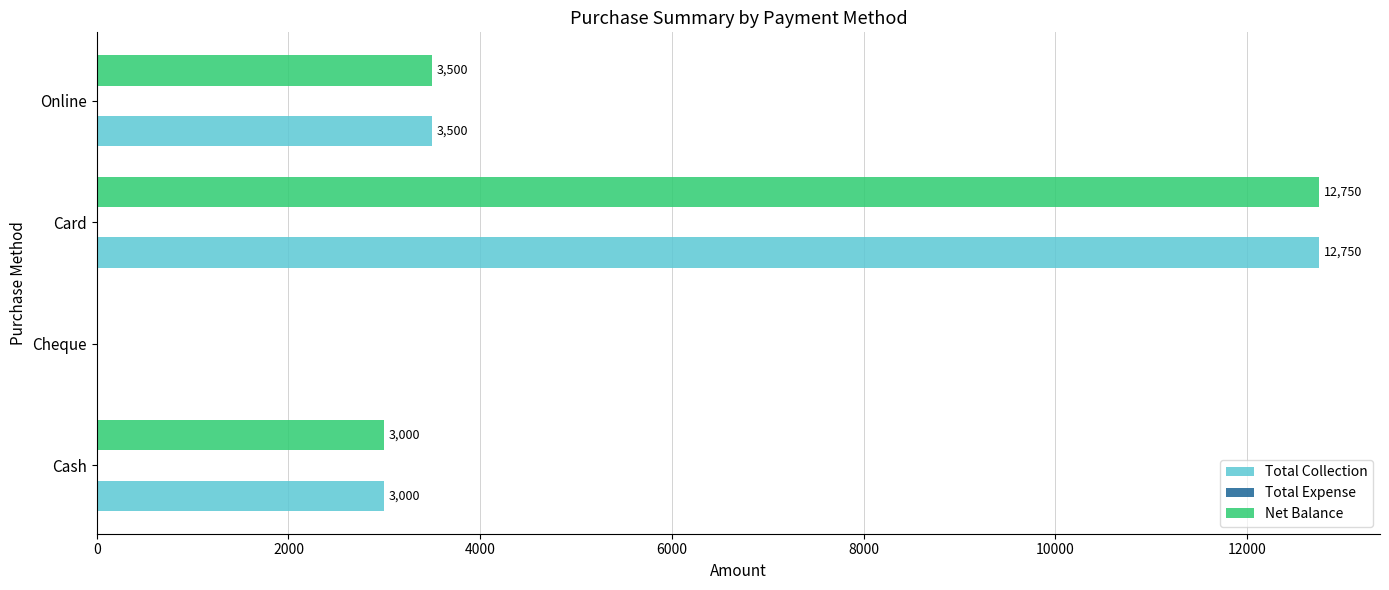

What is the sum of all Total Collection values?

19250